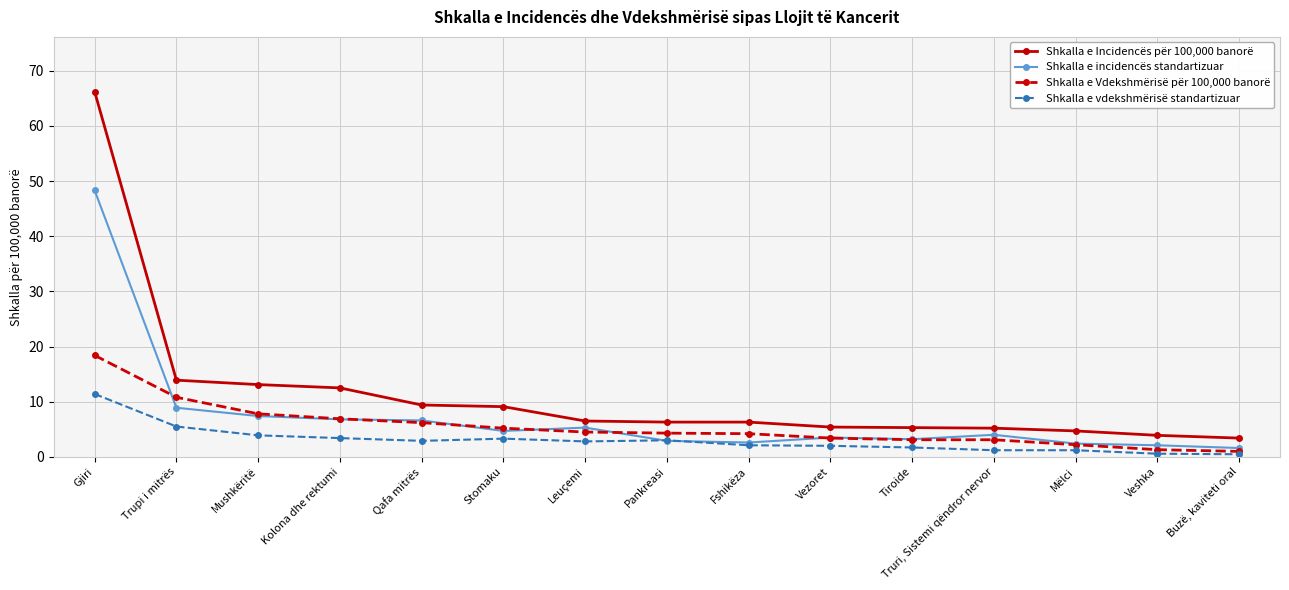

At which label does Shkalla e Vdekshmërisë për 100,000 banorë first exceed 4?

Gjiri